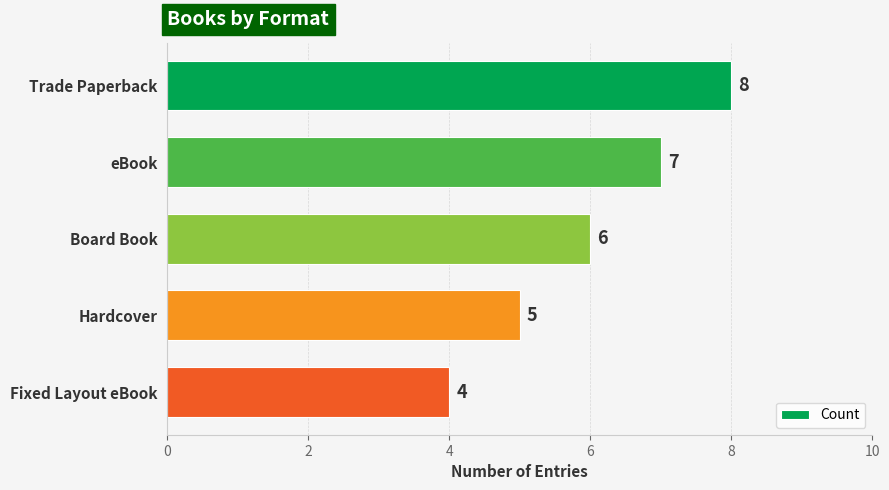

Reading top to bottom, transcribe all the data shown in this chart.

8	7	6	5	4